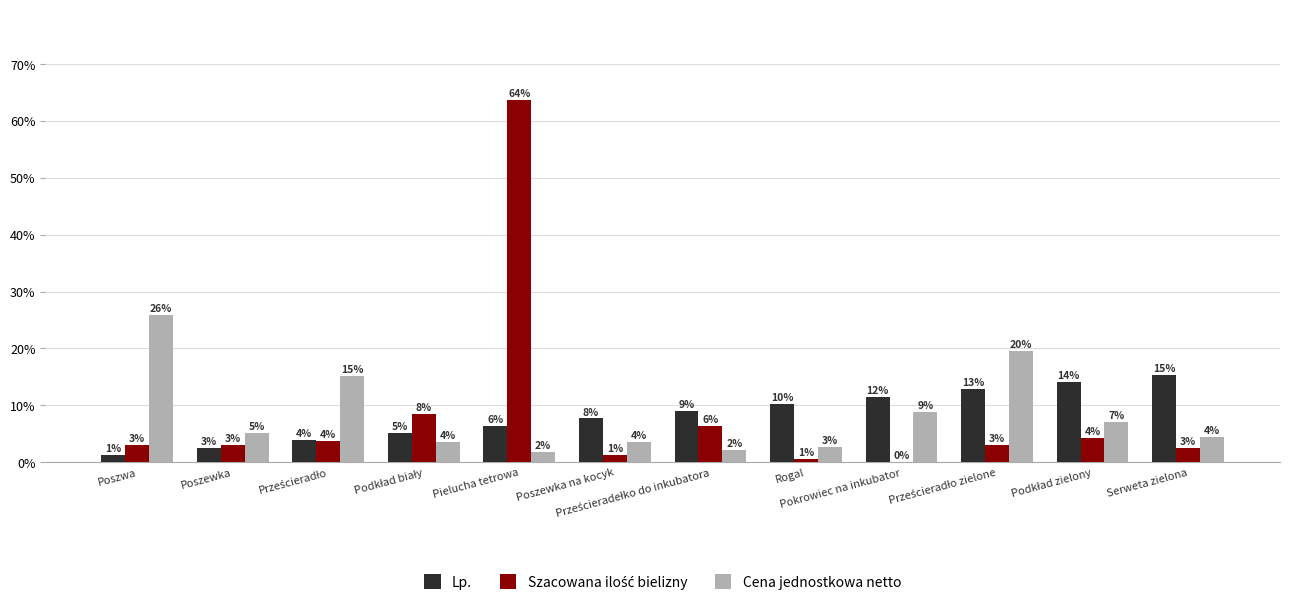

Which series has the widest spread of values?

Szacowana ilość bielizny